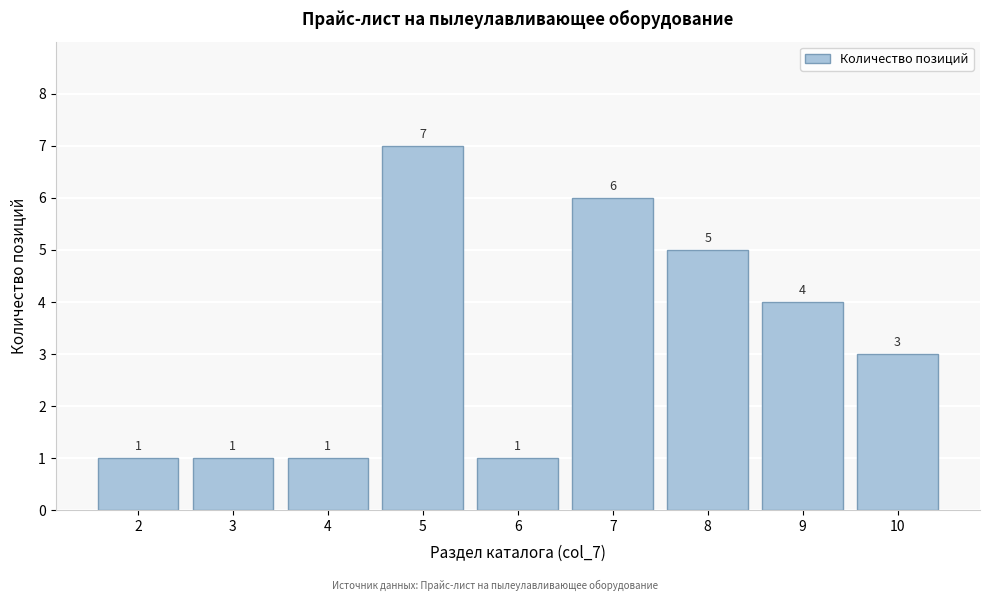

Reading left to right, what are all the values shown in this chart?

1	1	1	7	1	6	5	4	3